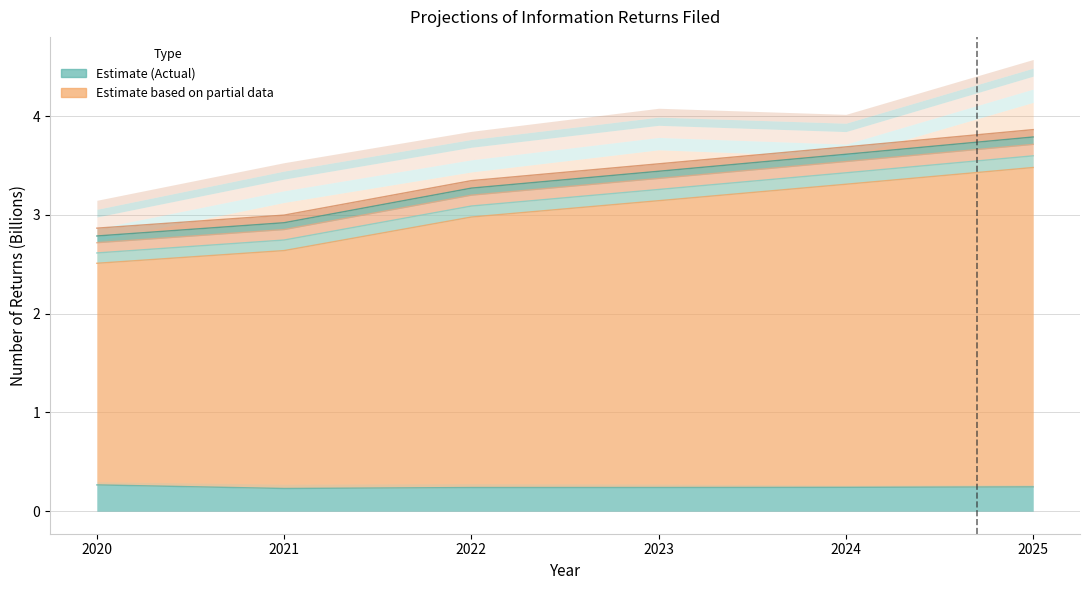

True or false: 1099-R has a value of 2.7 at 2021.

True